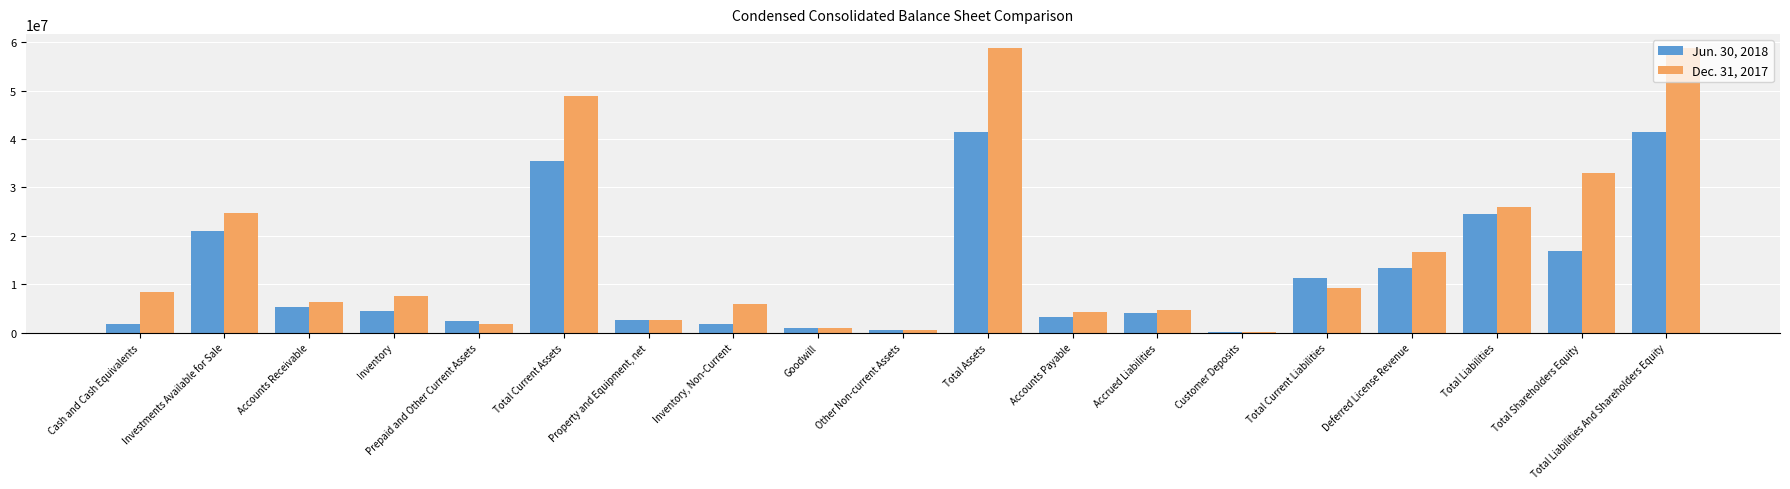

What is the greatest value displayed?

58779640